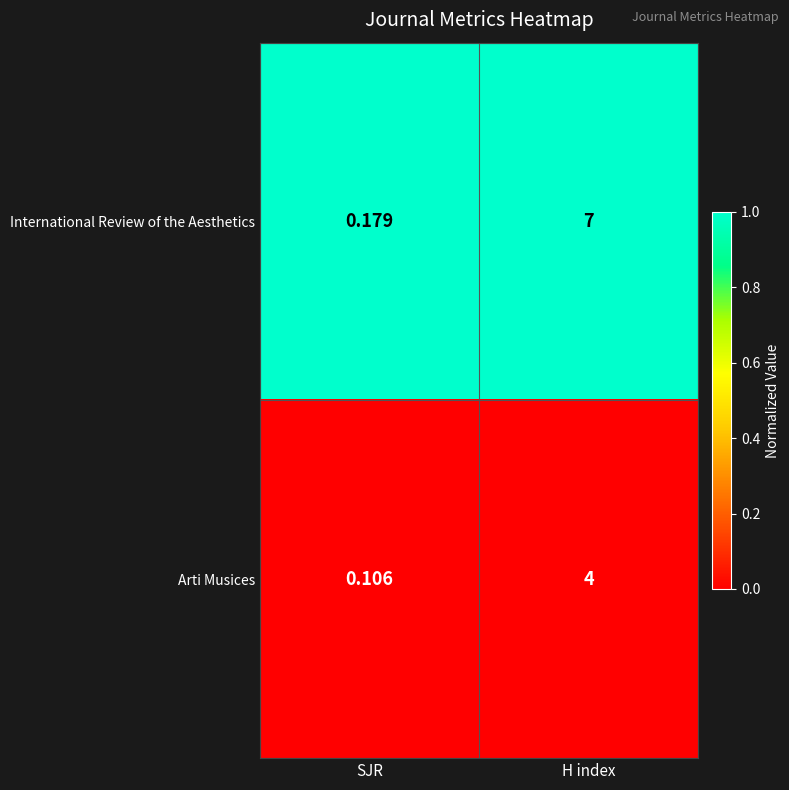

Rank the series at SJR from lowest to highest value.

Arti Musices, International Review of the Aesthetics